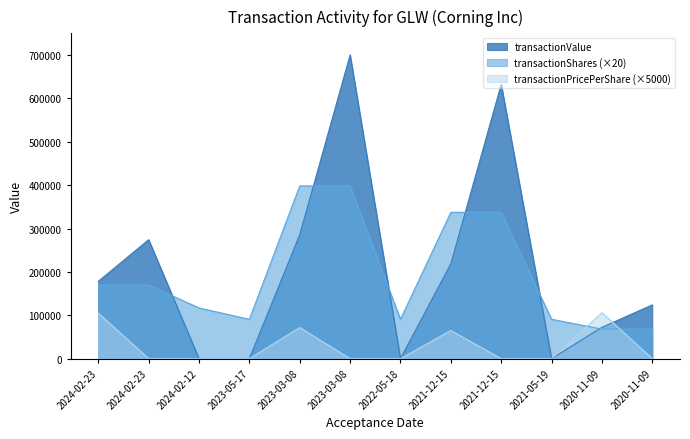

The transactionShares series shows 248003.7 at 2024-02-23. True or false?

False